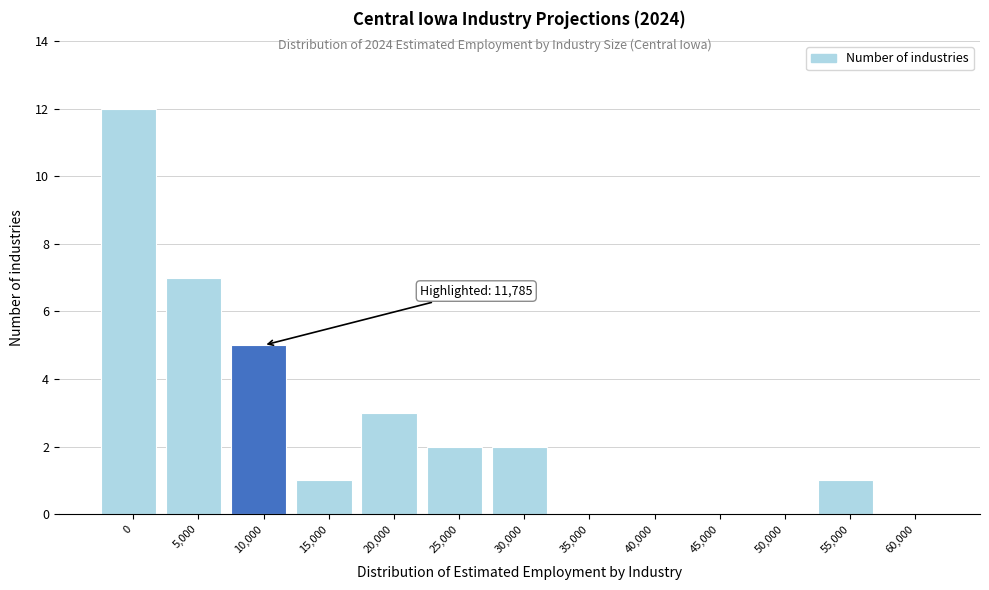

Reading left to right, transcribe all the data shown in this chart.

0=12	5,000=7	10,000=5	15,000=1	20,000=3	25,000=2	30,000=2	35,000=0	40,000=0	45,000=0	50,000=0	55,000=1	60,000=0